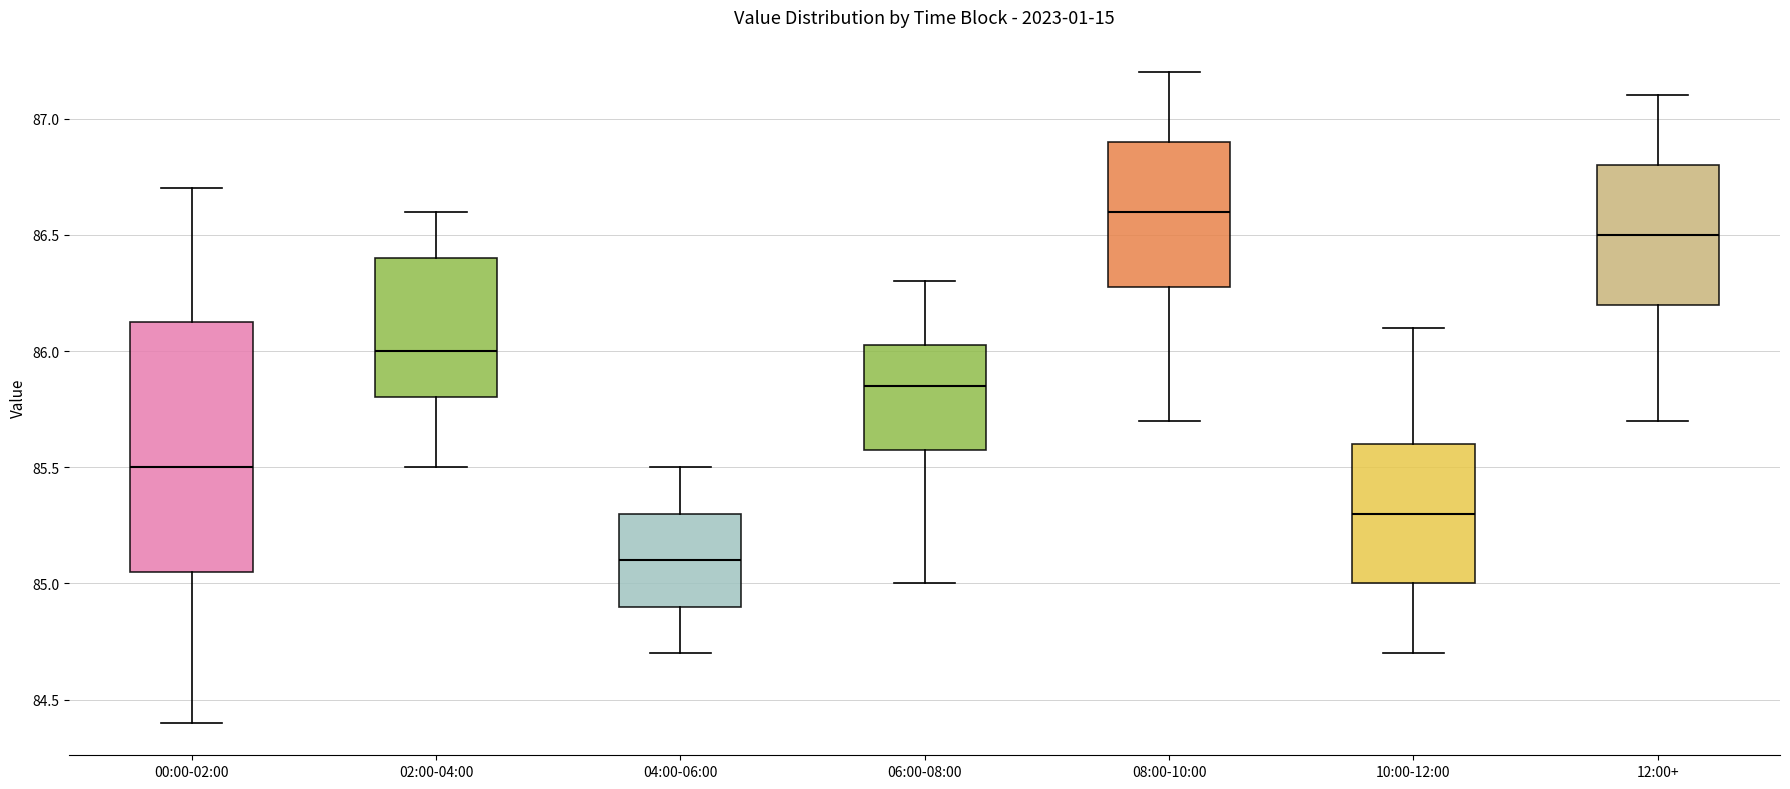

Reading left to right, transcribe this box plot: for each box, give where its median line is, the range the box spans, and where its two whiskers end, as read against the y-axis. The values are not printed on the chart, so give them approximately, as read against the axis.

00:00-02:00: median 85.50, box 85.05 to 86.15, whiskers 84.40 to 86.70
02:00-04:00: median 86.00, box 85.80 to 86.40, whiskers 85.50 to 86.60
04:00-06:00: median 85.10, box 84.90 to 85.30, whiskers 84.70 to 85.50
06:00-08:00: median 85.85, box 85.60 to 86.05, whiskers 85.00 to 86.30
08:00-10:00: median 86.60, box 86.30 to 86.90, whiskers 85.70 to 87.20
10:00-12:00: median 85.30, box 85.00 to 85.60, whiskers 84.70 to 86.10
12:00+: median 86.50, box 86.20 to 86.80, whiskers 85.70 to 87.10